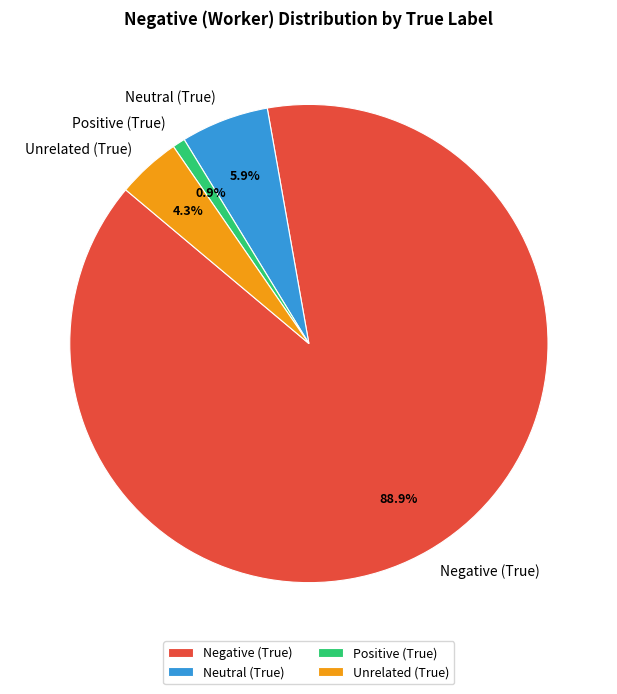

What percentage is the Unrelated (True) slice, to the nearest percent?

4%